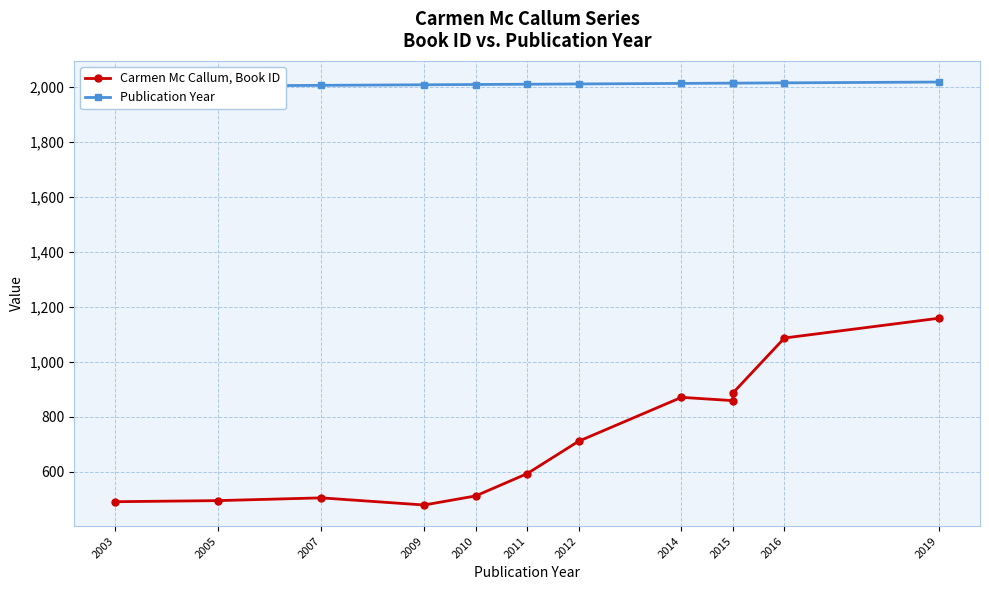

What position from the left is 2014?

8